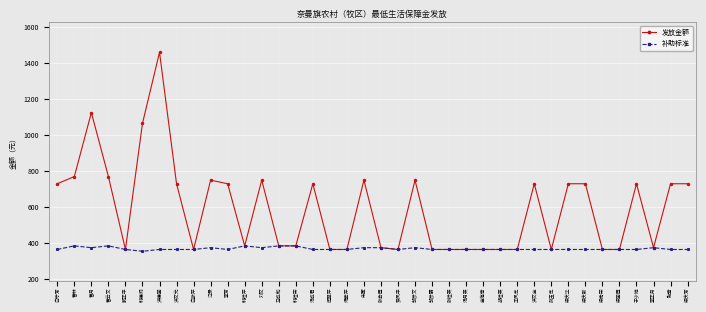

True or false: 发放金额 has a value of 365 at 王凤芝.

True